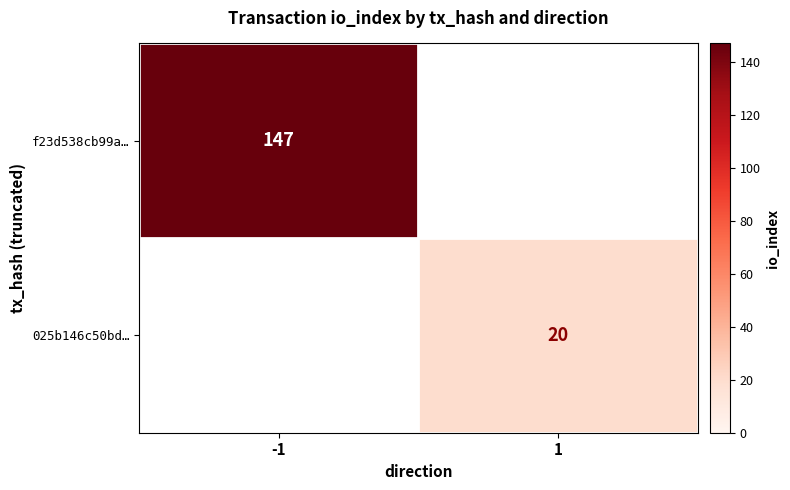

The f23d538cb99a… series shows 192 at -1. True or false?

False